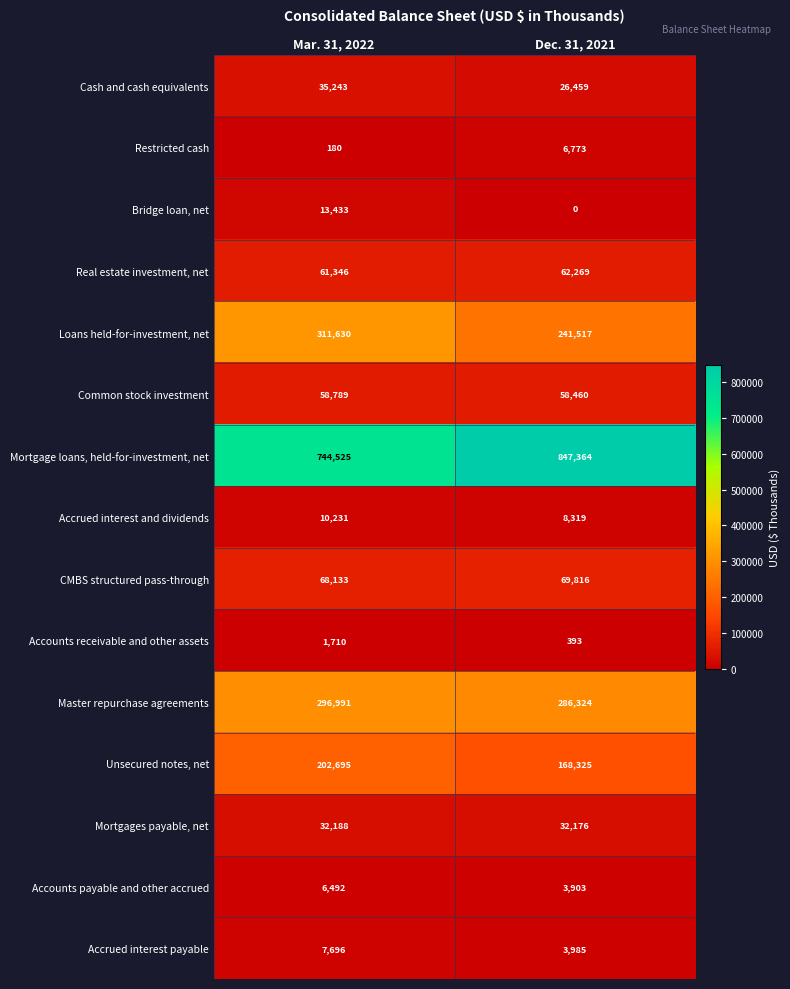

Reading left to right, transcribe all the data shown in this chart.

Cash and cash equivalents: 35243	26459
Restricted cash: 180	6773
Bridge loan, net: 13433	0
Real estate investment, net: 61346	62269
Loans held-for-investment, net: 311630	241517
Common stock investment: 58789	58460
Mortgage loans, held-for-investment, net: 744525	847364
Accrued interest and dividends: 10231	8319
CMBS structured pass-through: 68133	69816
Accounts receivable and other assets: 1710	393
Master repurchase agreements: 296991	286324
Unsecured notes, net: 202695	168325
Mortgages payable, net: 32188	32176
Accounts payable and other accrued: 6492	3903
Accrued interest payable: 7696	3985